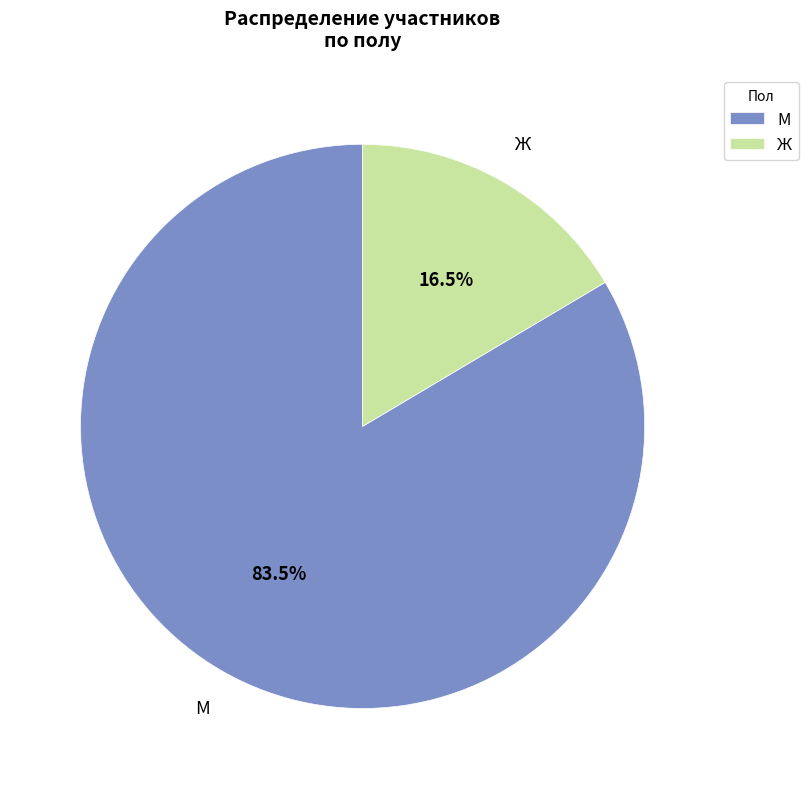

Approximately how many times larger is the value at Ж compared to М?

0.2